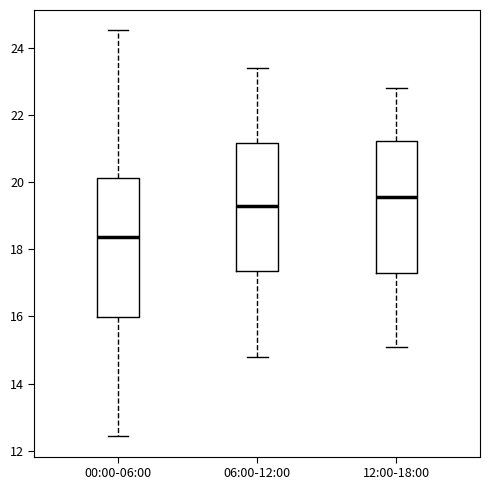

Reading left to right, transcribe this box plot: for each box, give where its median line is, the range the box spans, and where its two whiskers end, as read against the y-axis. The values are not printed on the chart, so give them approximately, as read against the axis.

00:00-06:00: median 18.4, box 16.0 to 20.2, whiskers 12.4 to 24.6
06:00-12:00: median 19.4, box 17.4 to 21.2, whiskers 14.8 to 23.4
12:00-18:00: median 19.6, box 17.4 to 21.2, whiskers 15.2 to 22.8